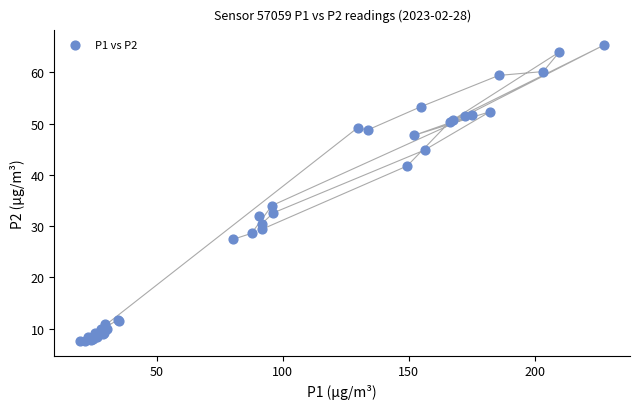

What Y value in the scatter plot is closest to 36?

34.0